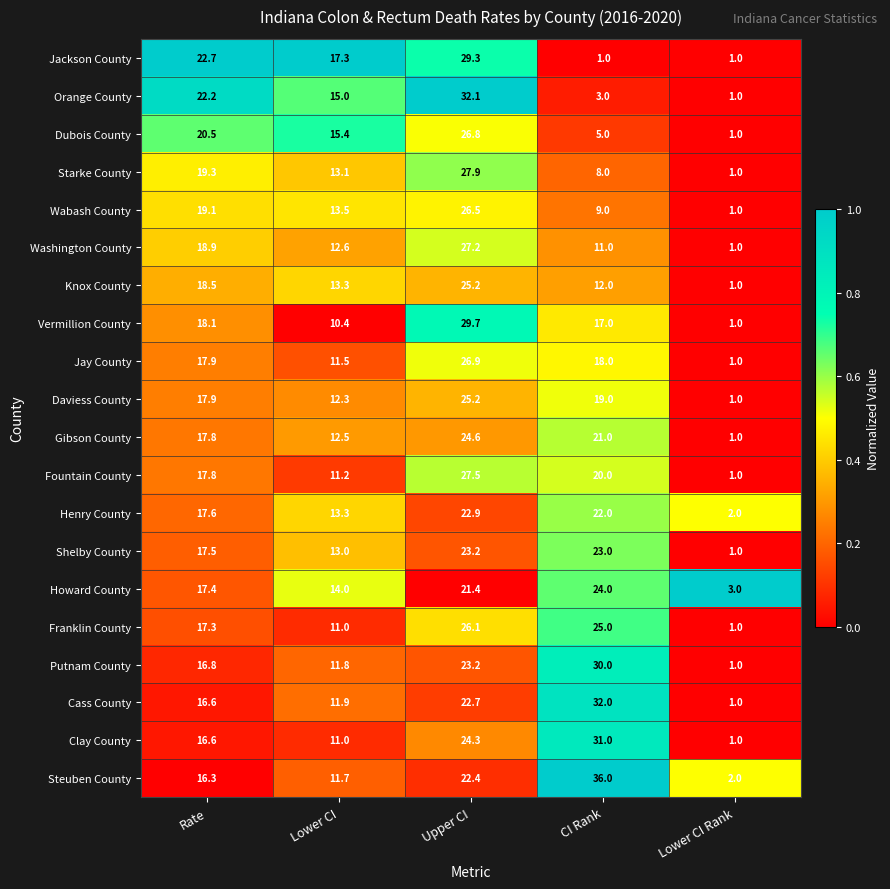

What is the difference between the maximum and second lowest values in the Steuben County series?

24.3